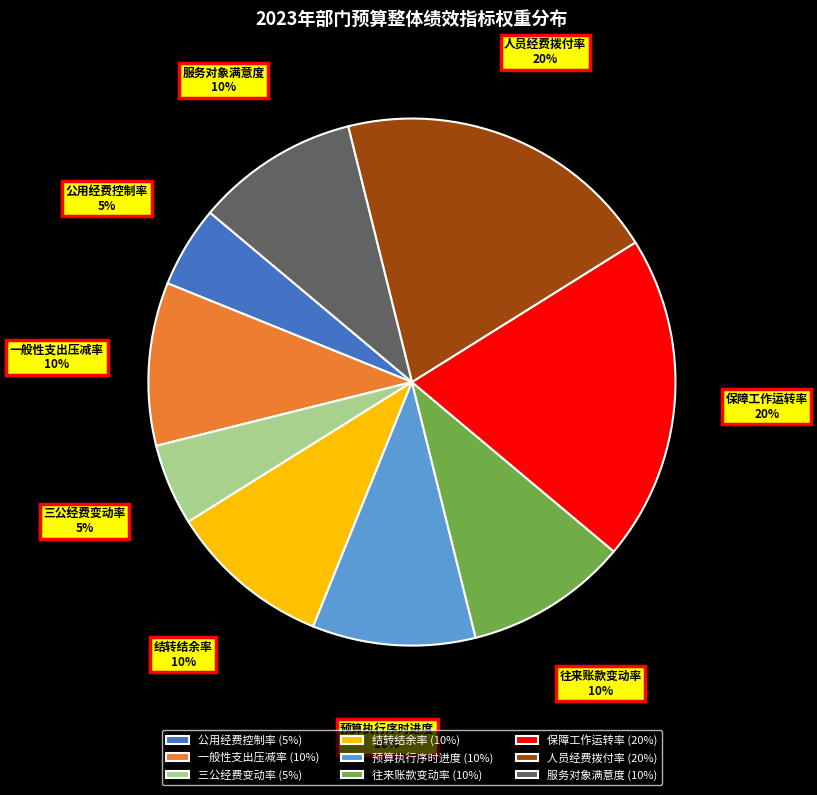

How many slices are in this pie chart?

9